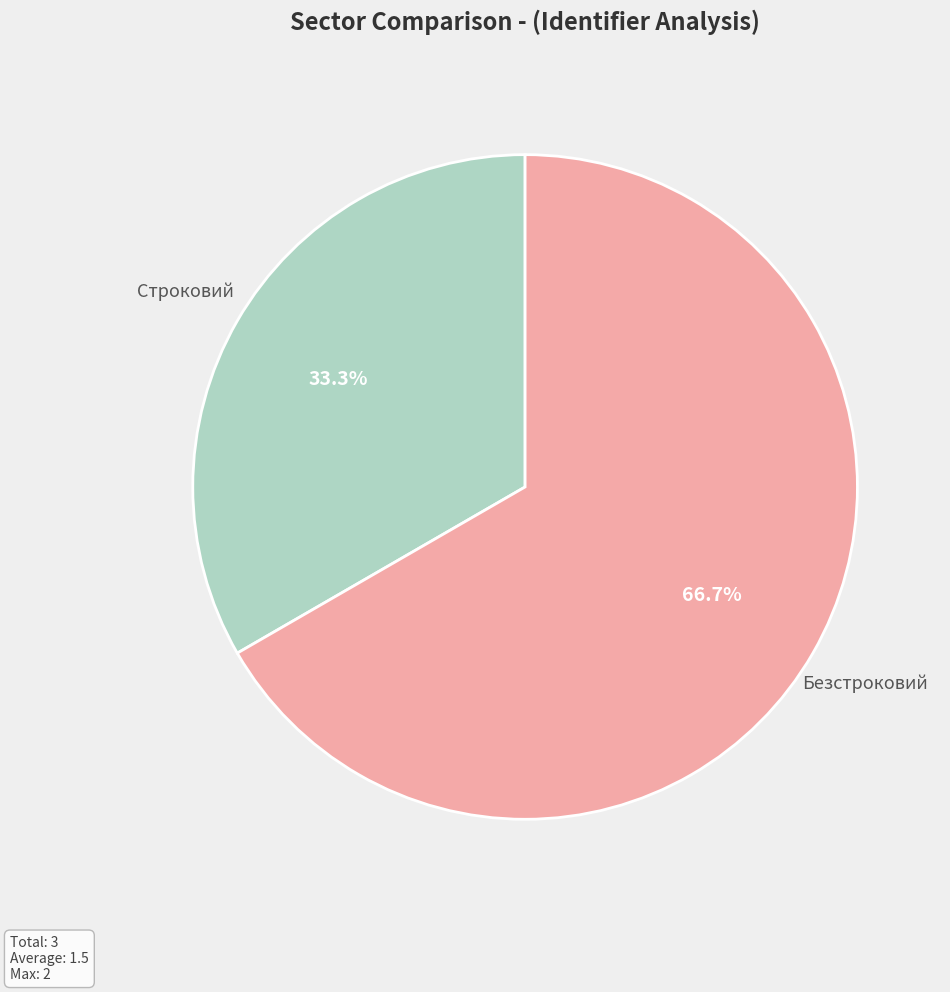

Is there a majority slice in this chart?

Yes